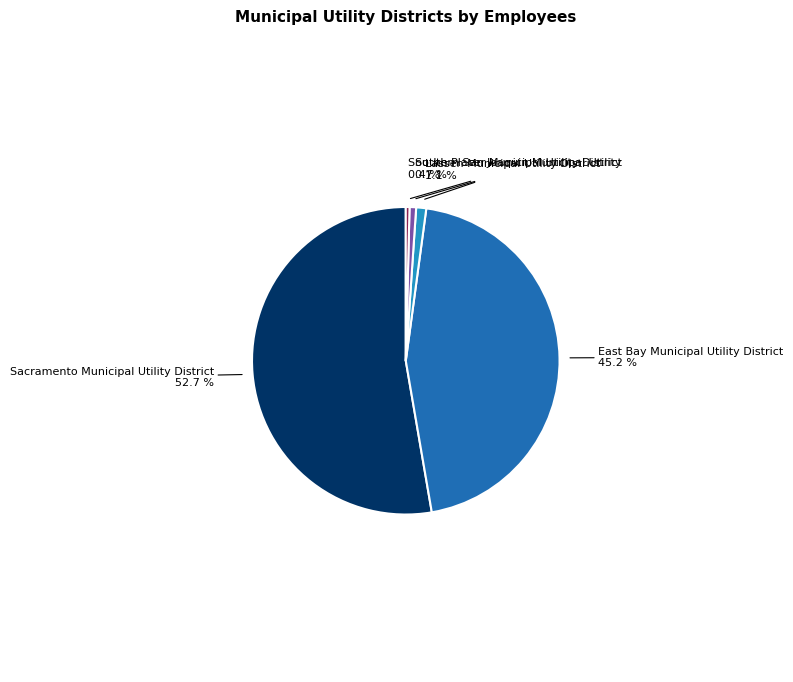

Which slice represents more than half of the pie?

Sacramento Municipal Utility District